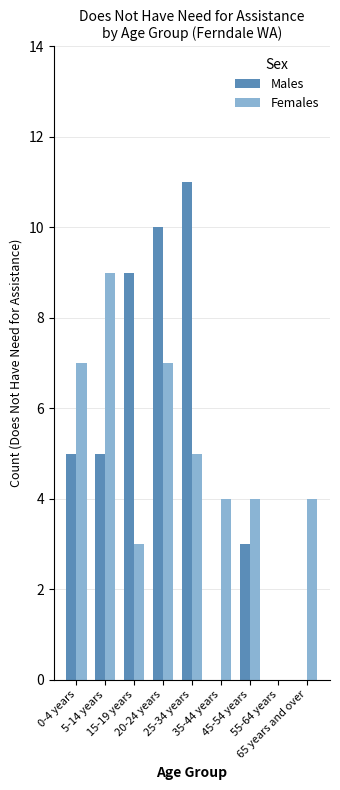

Is it true that Females equals 11 at 20-24 years?

False